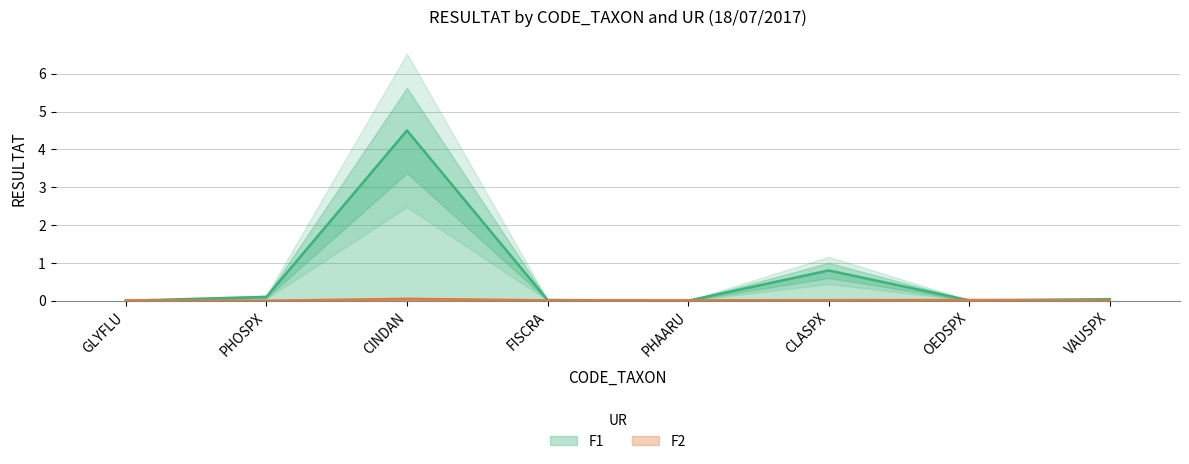

True or false: F2 has a value of 0.0 at CLASPX.

True